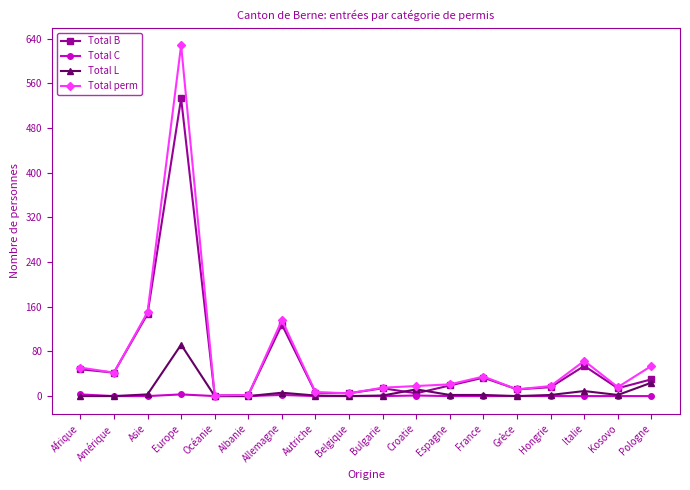

What is the sum of all Total B values?

1109